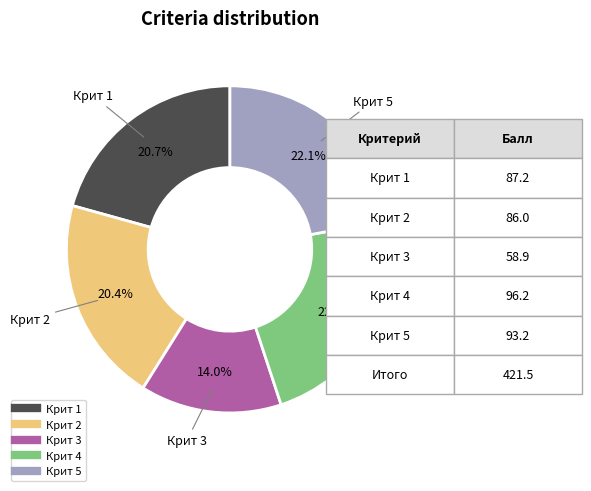

Approximately how many times larger is the value at Крит 4 compared to Крит 3?

1.6